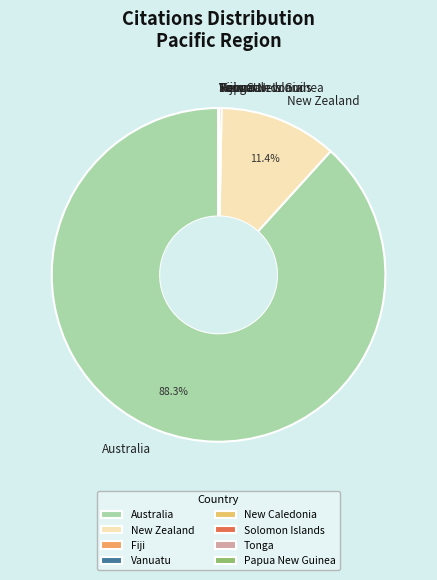

The New Zealand slice represents 1% of the pie. True or false?

False